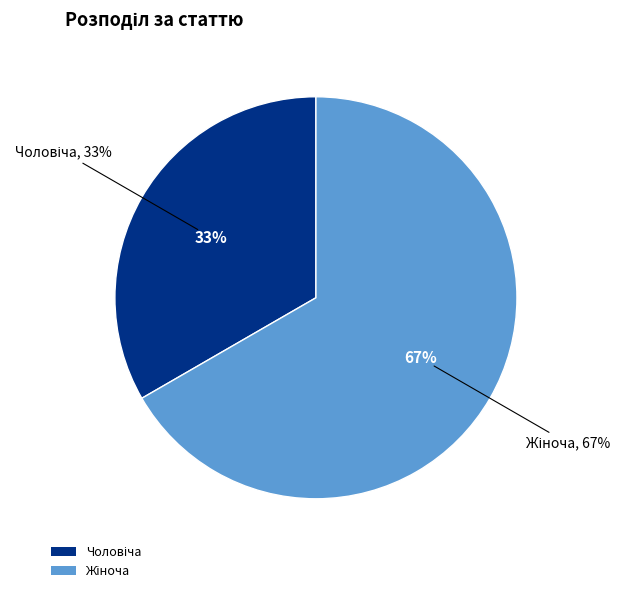

How many slices are in this pie chart?

2